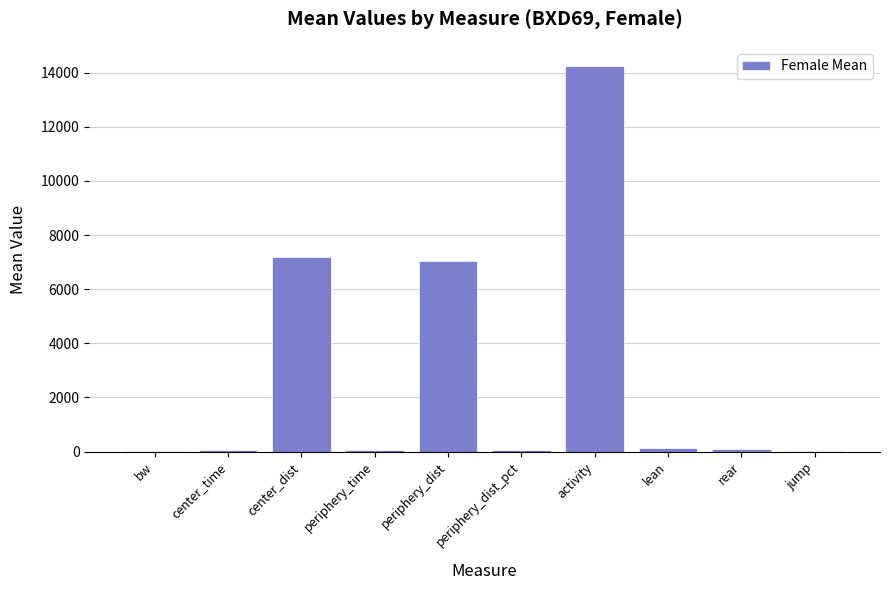

What is the sum of all values?

28869.9